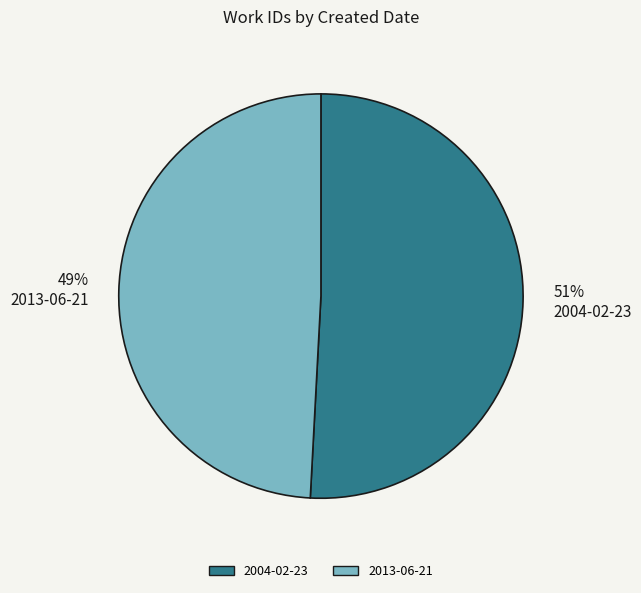

To the nearest percent, what percentage of the pie is 51% 2004-02-23?

51%